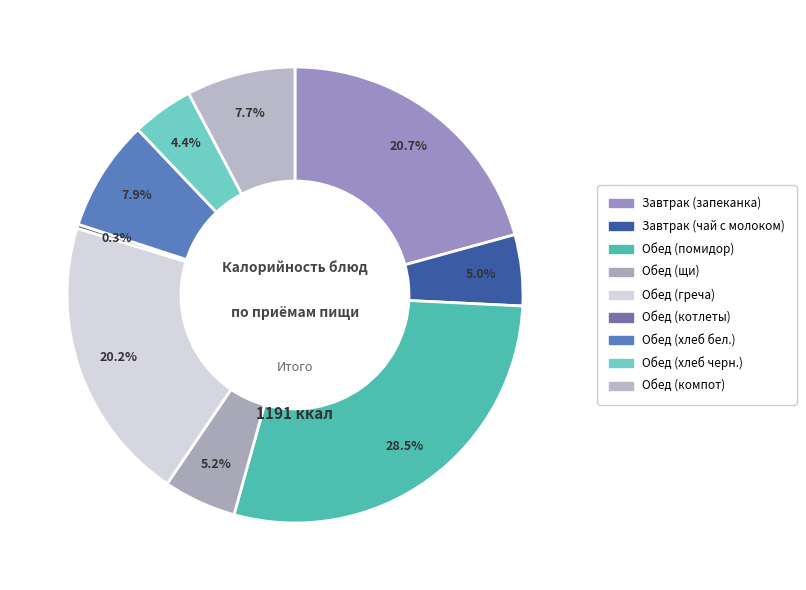

To the nearest percent, what percentage of the pie is Обед (помидор)?

29%